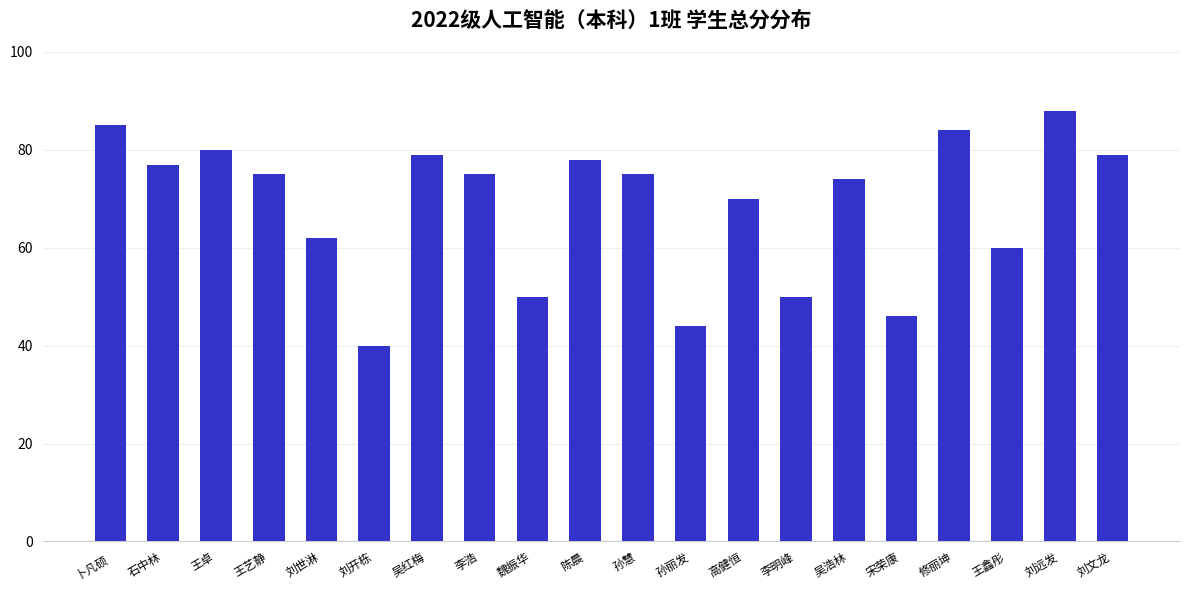

What is the maximum value shown in the chart?

88